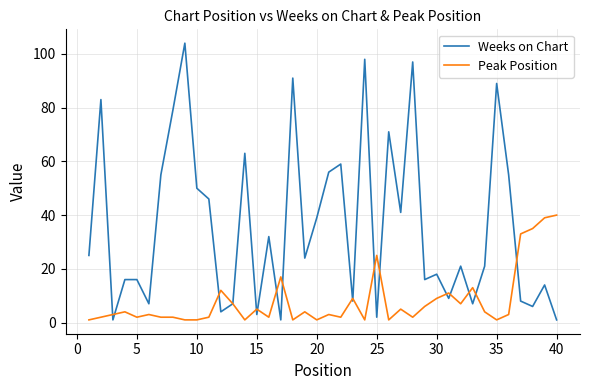

What is the maximum value shown in the chart?

104